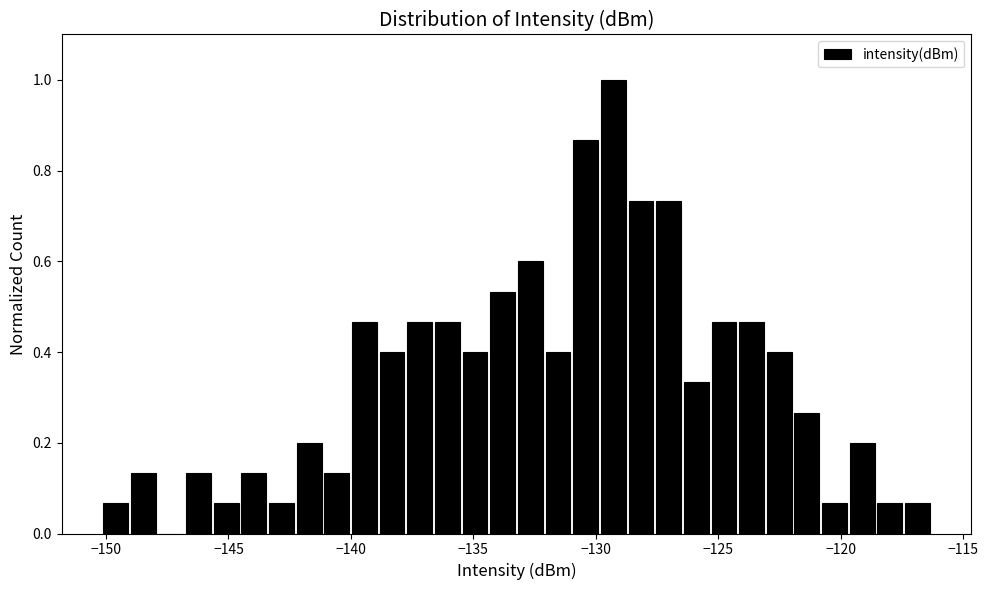

Around what value on the x-axis is the tallest bar? Give the approximate position of its centre, as read against the axis.

-129.5